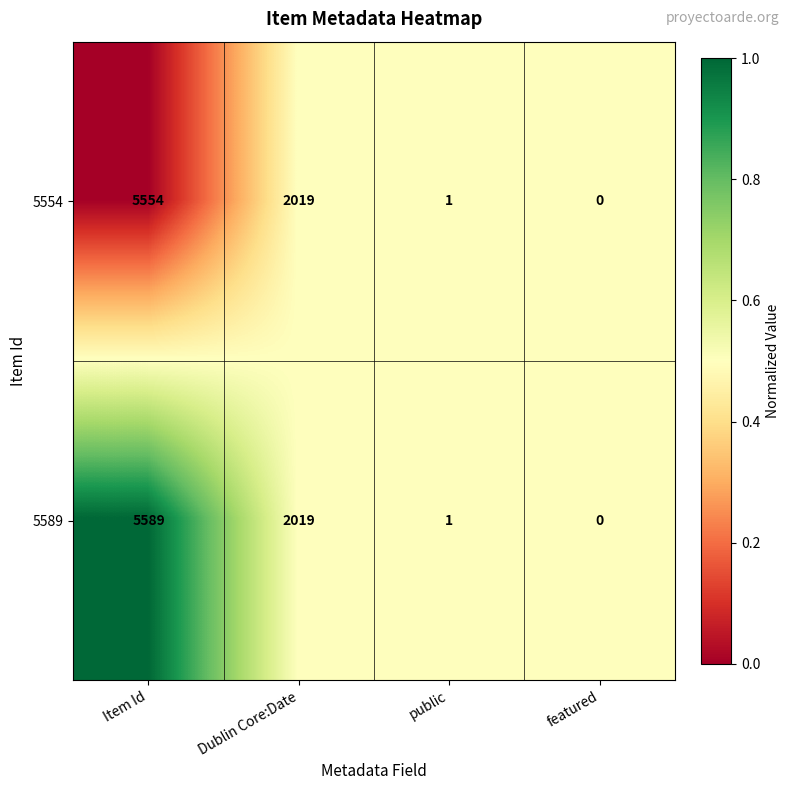

What is the difference between the maximum and minimum values in the 5589 series?

5589